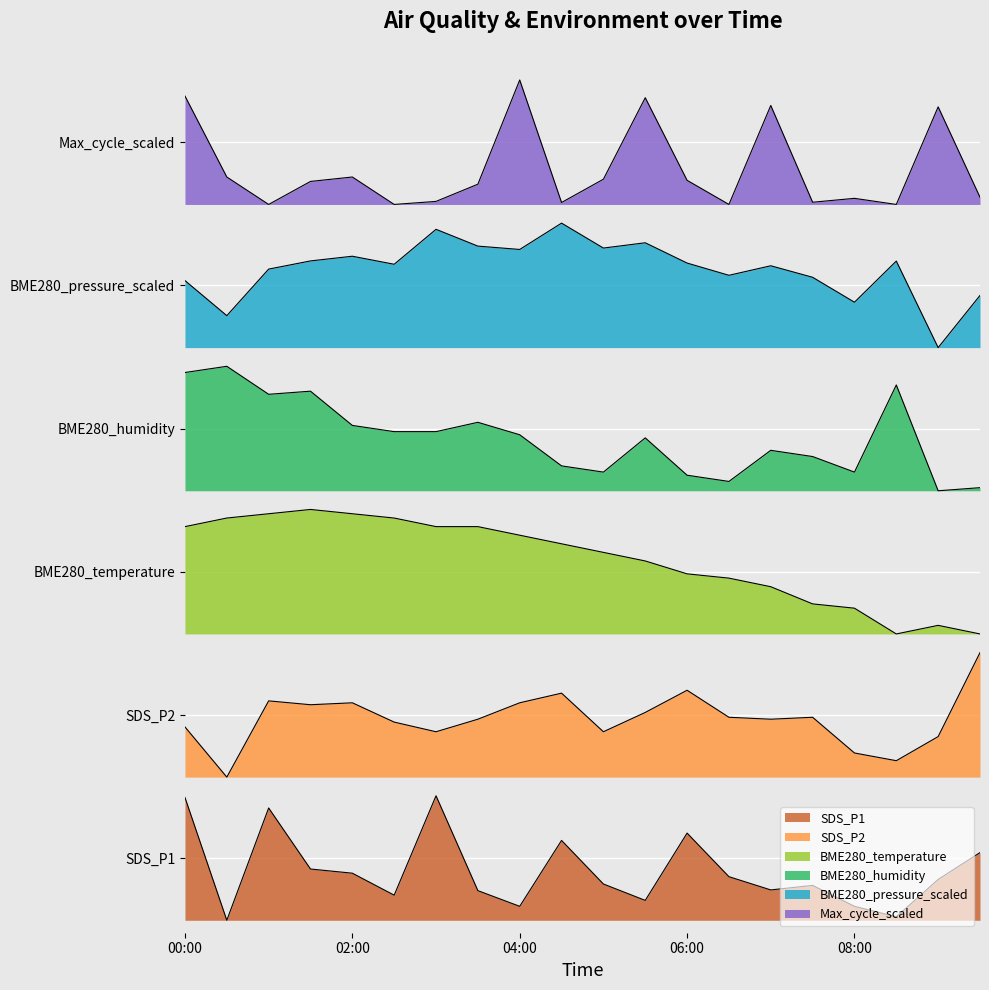

True or false: Max_cycle_scaled and BME280_temperature intersect in this chart.

False